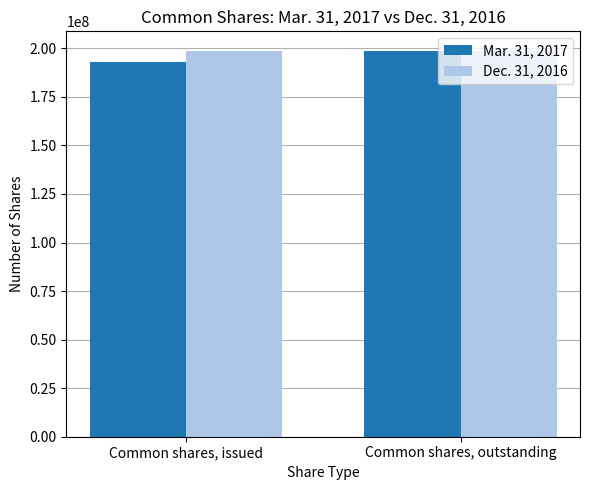

Rank the series by their average value, from highest to lowest.

Dec. 31, 2016, Mar. 31, 2017